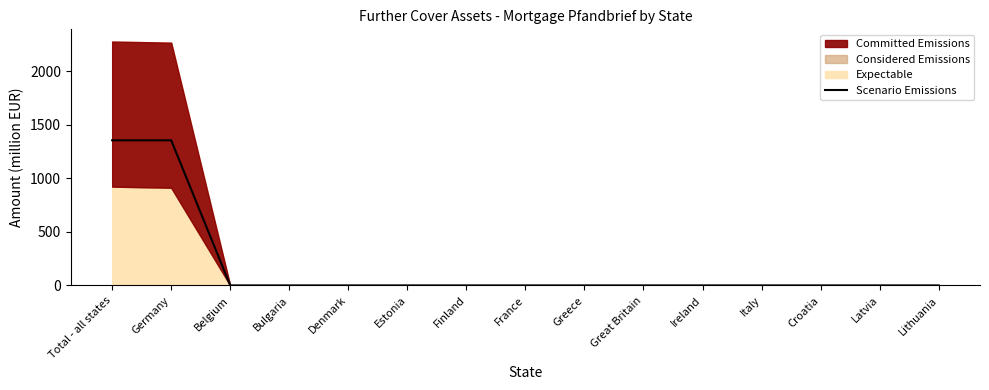

True or false: the data shows 938 at Italy.

False